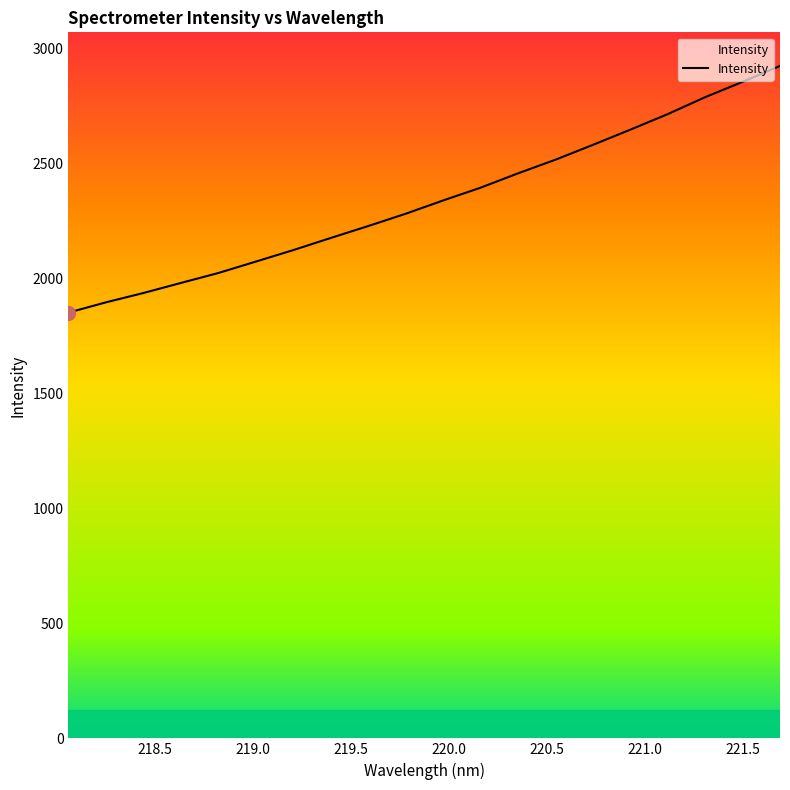

What is the greatest value displayed?

2925.4